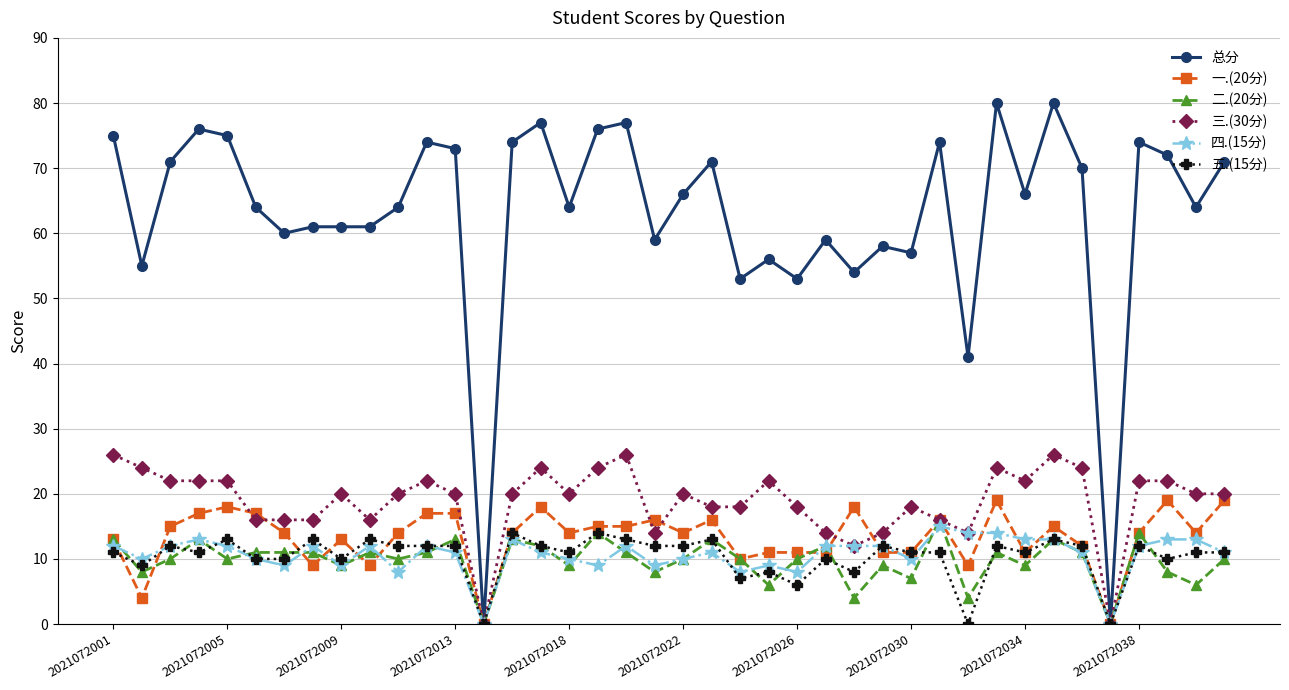

True or false: 三.(30分) has more than 1 points higher than both neighbors.

True